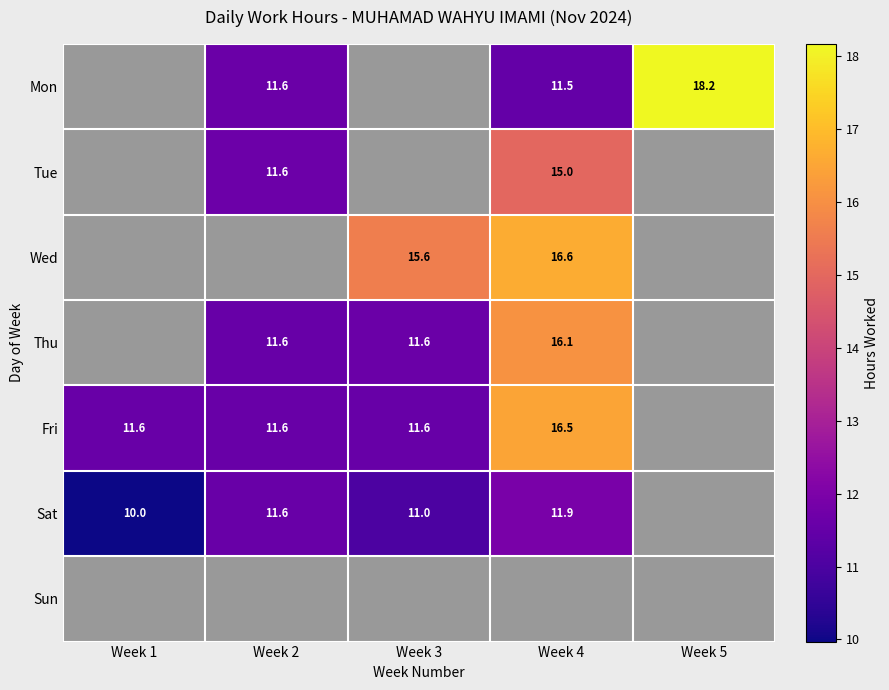

Is the value of Wed at Week 4 greater than the value of Fri at Week 2?

Yes